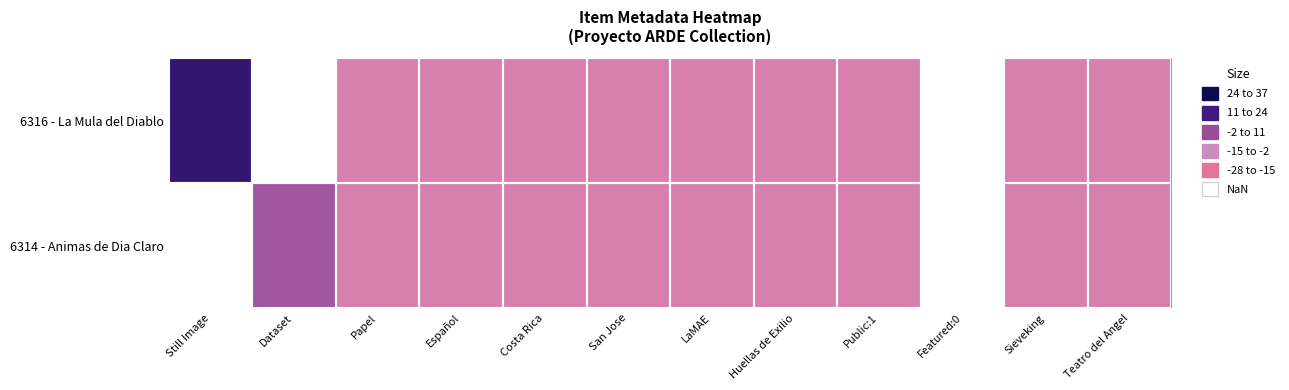

Is the value of 6314 - Animas de Dia Claro at Still Image greater than the value of 6316 - La Mula del Diablo at Teatro del Angel?

No